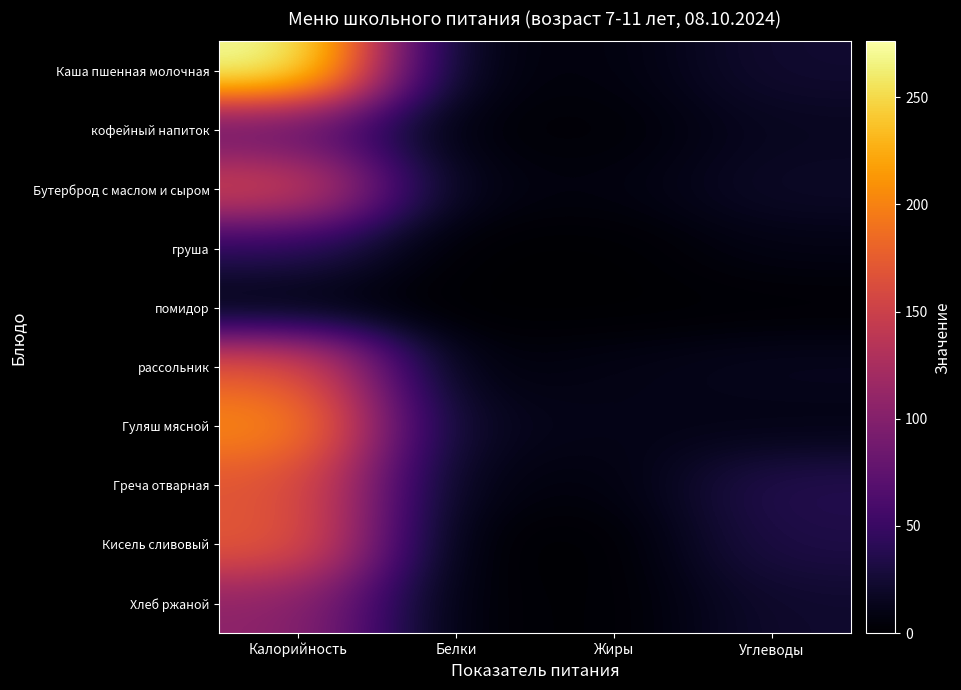

Reading left to right, transcribe all the data shown in this chart.

Каша пшенная молочная: Калорийность=276.0	Белки=4.7	Жиры=6.3	Углеводы=23.6
кофейный напиток: Калорийность=76.0	Белки=3.2	Жиры=2.5	Углеводы=15.5
Бутерброд с маслом и сыром: Калорийность=158.3	Белки=7.4	Жиры=6.9	Углеводы=19.6
груша: Калорийность=40.0	Белки=0.3	Жиры=0.0	Углеводы=9.5
помидор: Калорийность=4.5	Белки=0.1	Жиры=0.0	Углеводы=1.0
рассольник: Калорийность=173.3	Белки=3.3	Жиры=10.2	Углеводы=15.0
Гуляш мясной: Калорийность=206.9	Белки=13.3	Жиры=11.3	Углеводы=9.3
Греча отварная: Калорийность=169.6	Белки=7.7	Жиры=5.6	Углеводы=37.5
Кисель сливовый: Калорийность=174.0	Белки=0.0	Жиры=0.0	Углеводы=33.5
Хлеб ржаной: Калорийность=107.0	Белки=2.6	Жиры=0.6	Углеводы=22.1